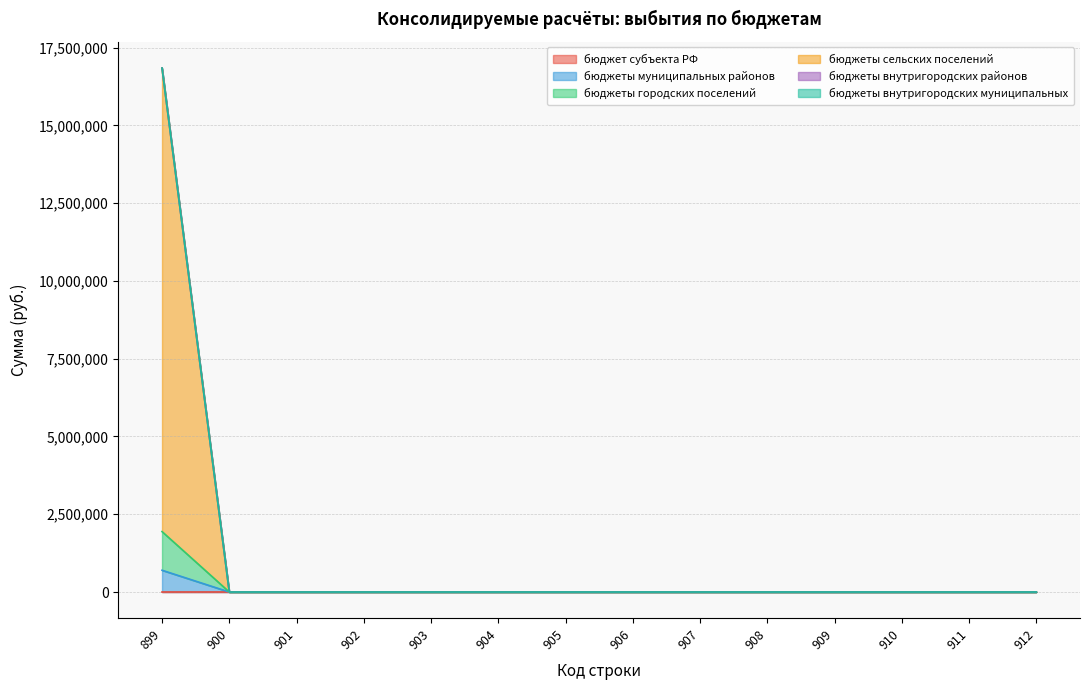

Does the chart display data point markers on the line(s)?

No